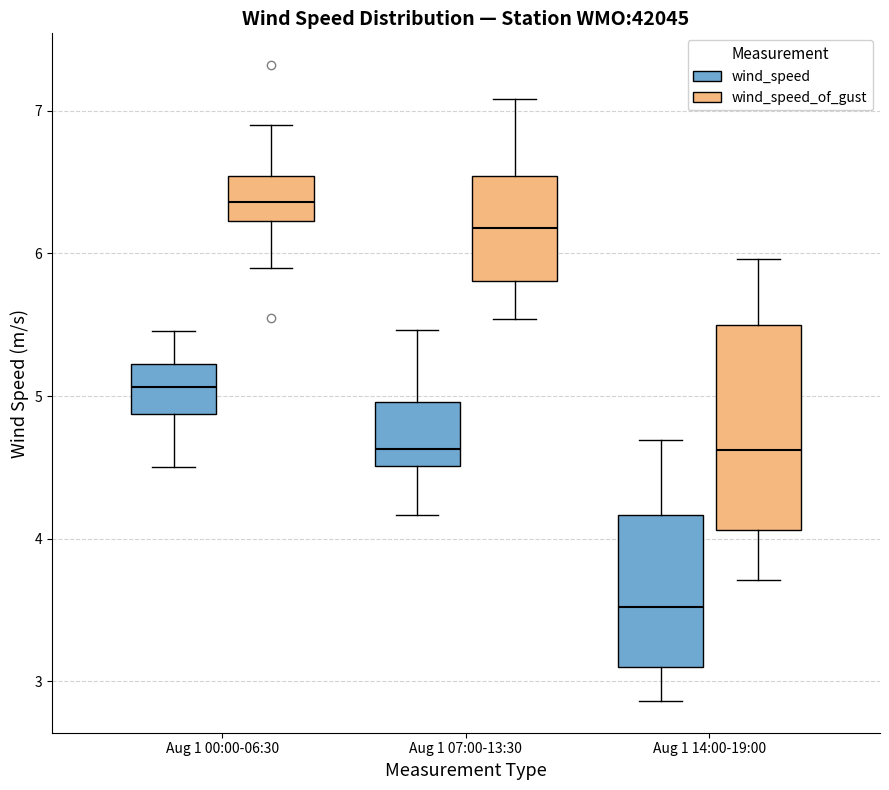

Which box is the tallest, from its lower edge to its upper edge?

Aug 1 14:00-19:00 (wind_speed_of_gust)